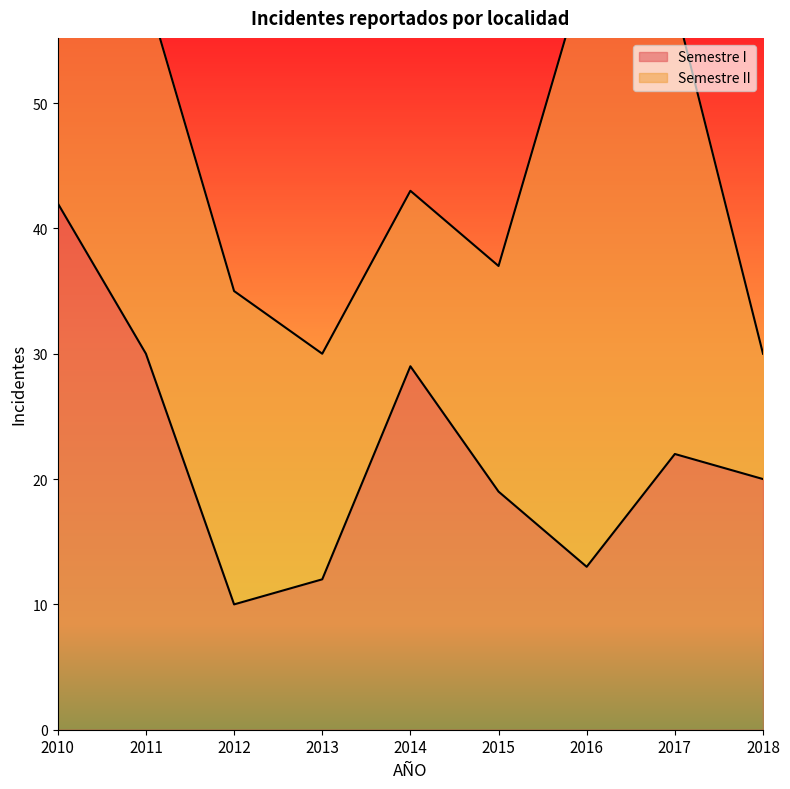

How many data points are above 20?

4